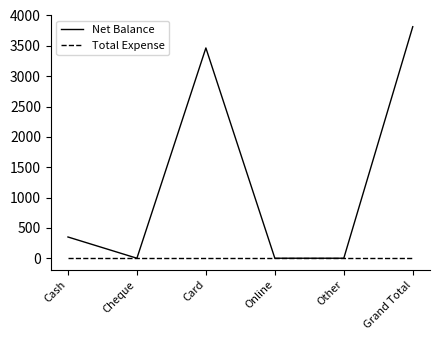

List the series in order of their peak value, lowest first.

Total Expense, Net Balance